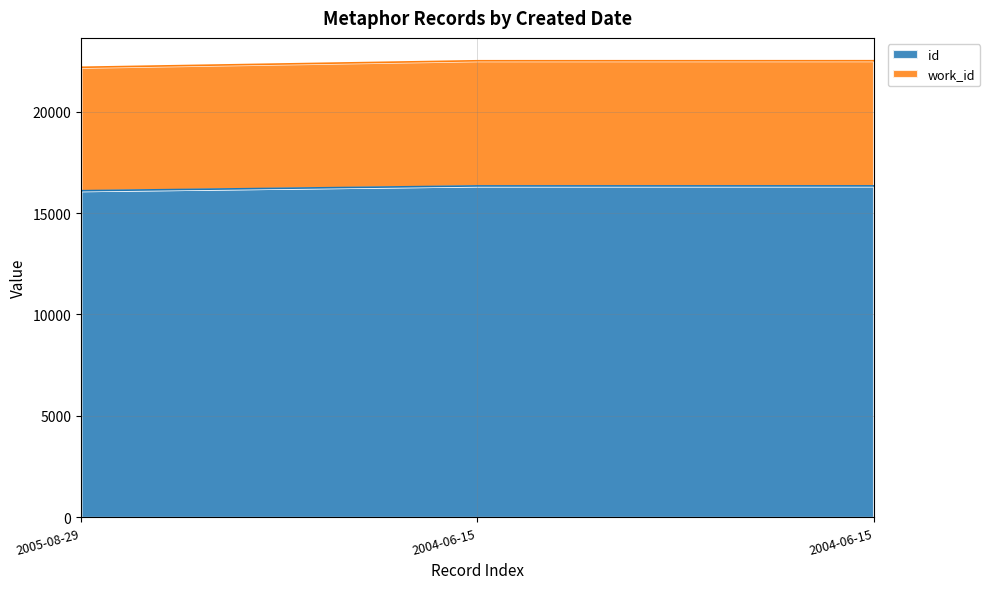

Between 2004-06-15 and 2004-06-15, which is larger?

2004-06-15